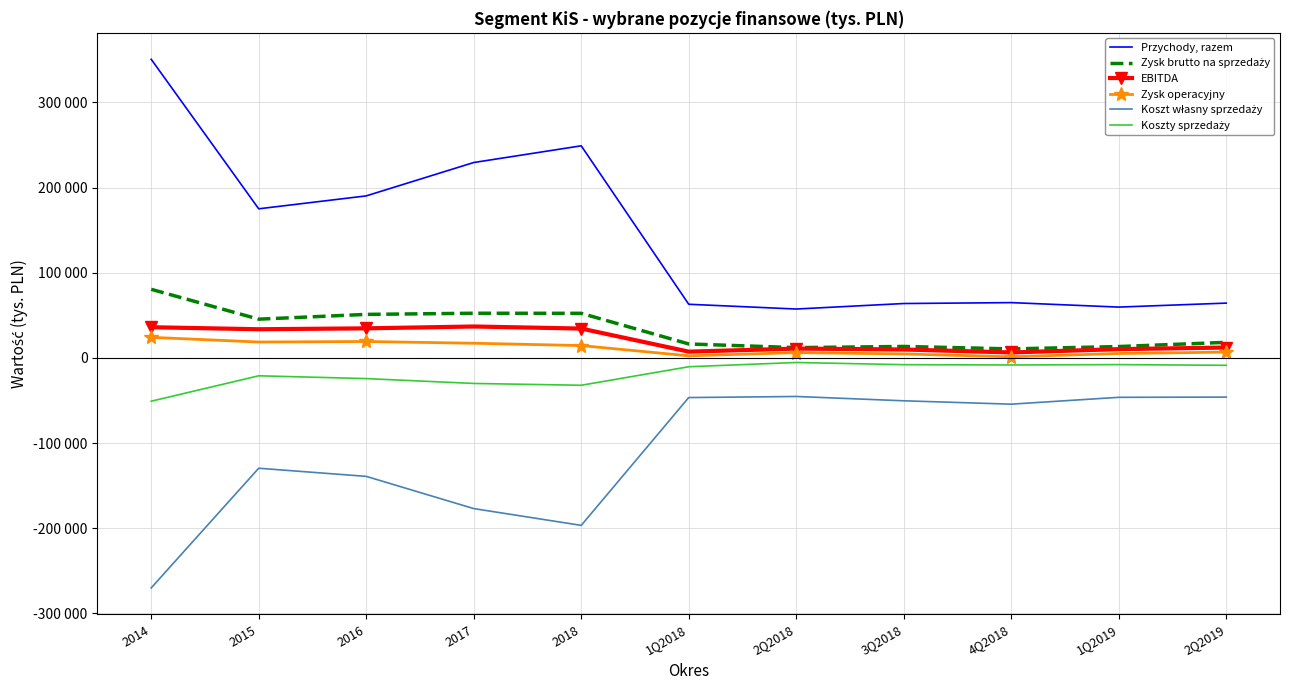

What is the difference between the maximum and minimum values in the Koszty sprzedaży series?

45458